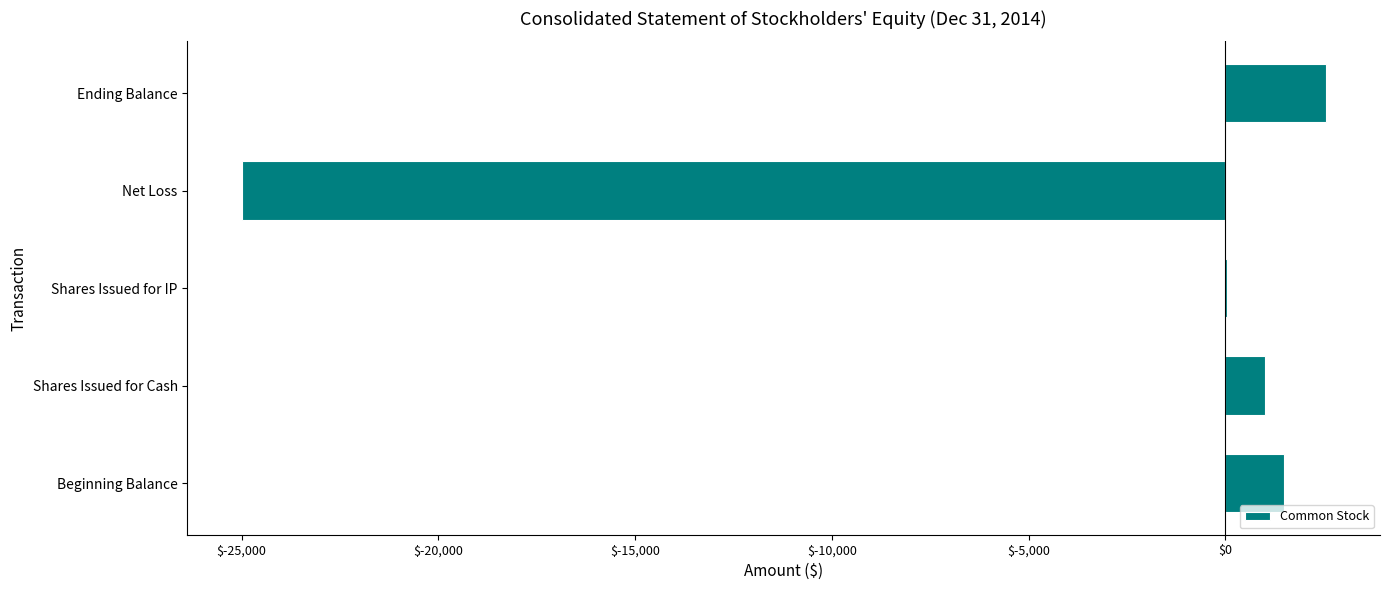

What is the sum of the values at Ending Balance and Net Loss?

-22450